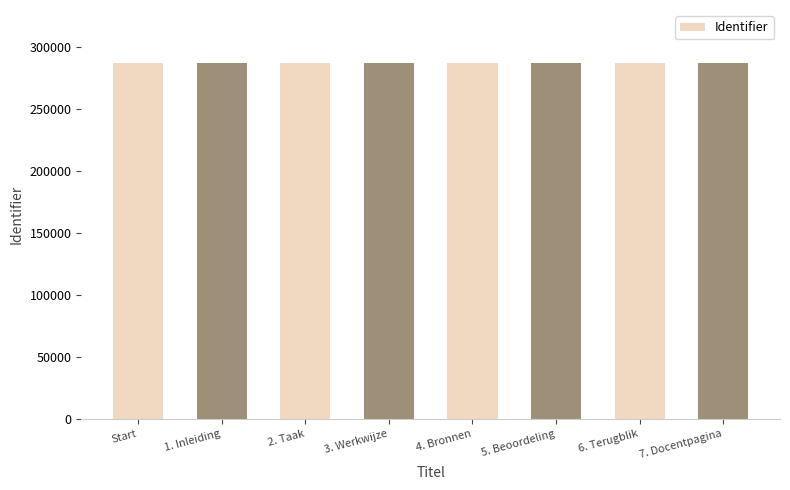

The chart shows a value of 157003 at 3. Werkwijze. True or false?

False